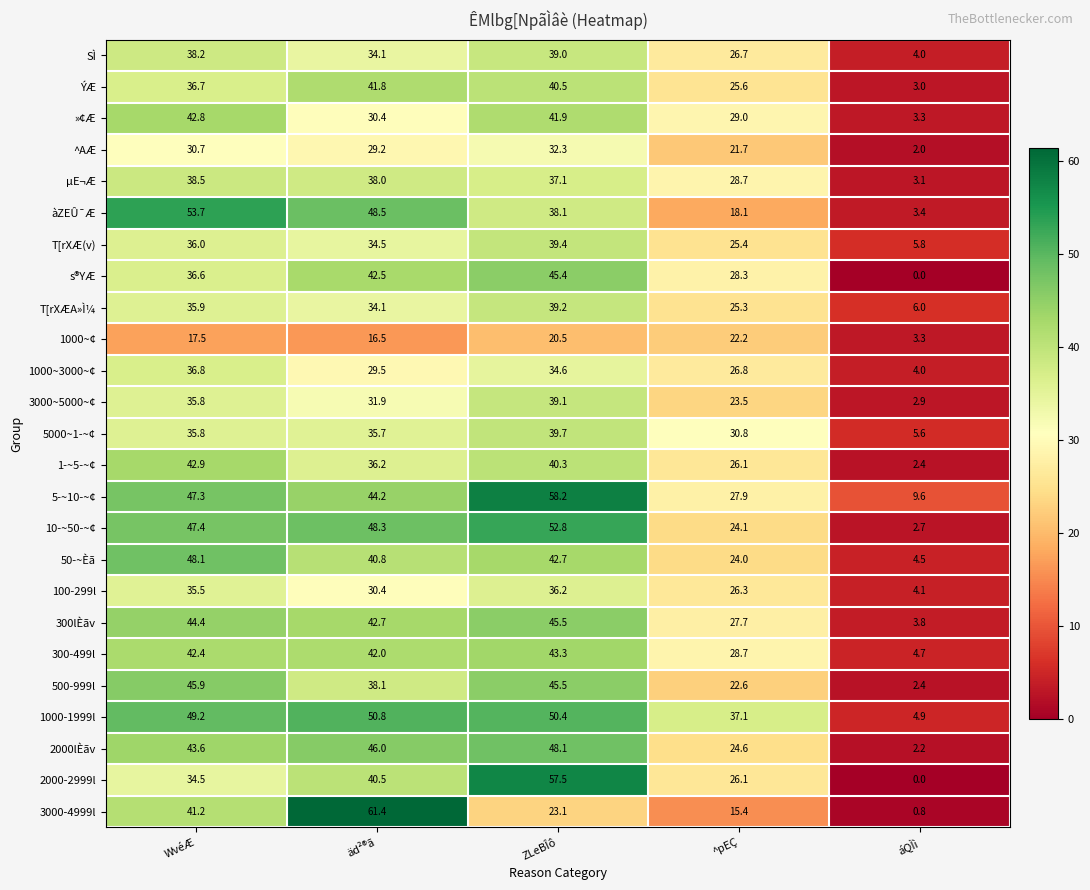

What is the sum of all »¢Æ values?

147.4